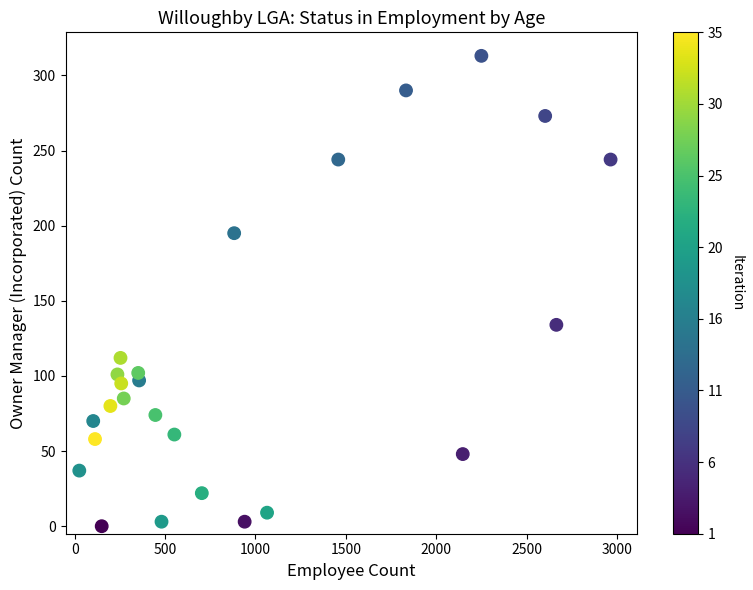

What is the range of X values (max minus min)?

2940